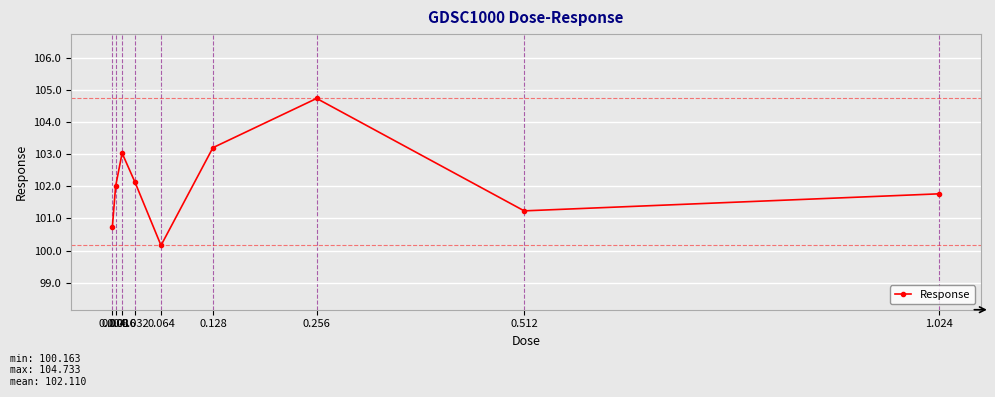

How many points are higher than both their immediate neighbors (excluding endpoints)?

2